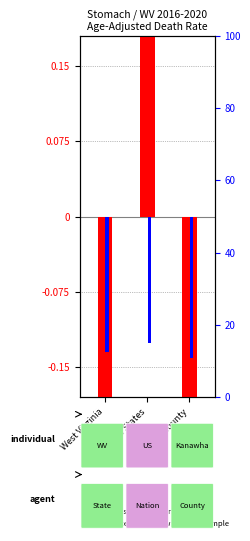

Count the number of data series in this chart.

2